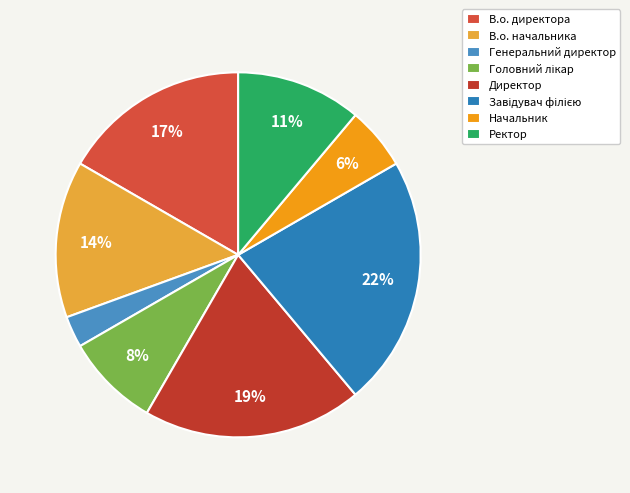

To the nearest percent, what is the average slice percentage?

12%